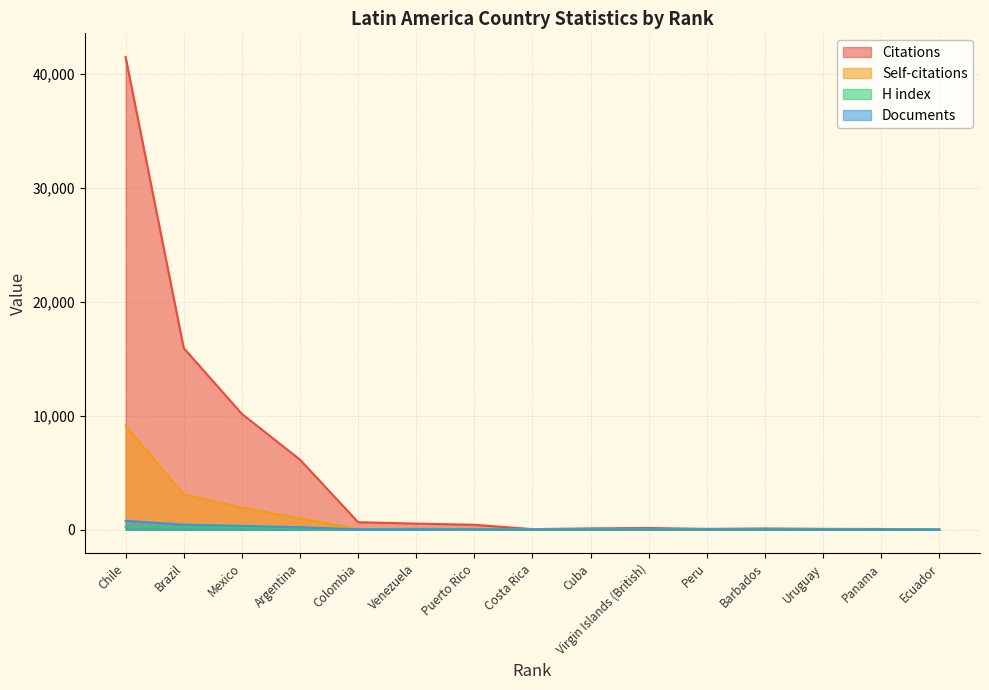

True or false: Citations has a value of 8084 at Argentina.

False